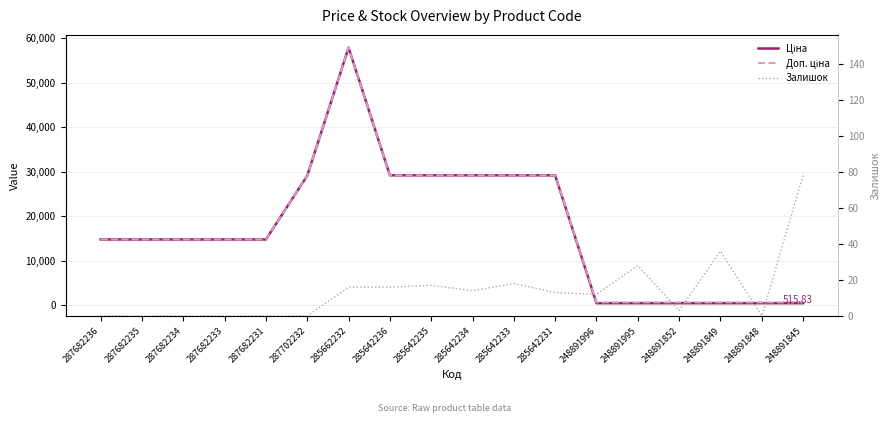

Where is the first local maximum for Ціна?

285662232